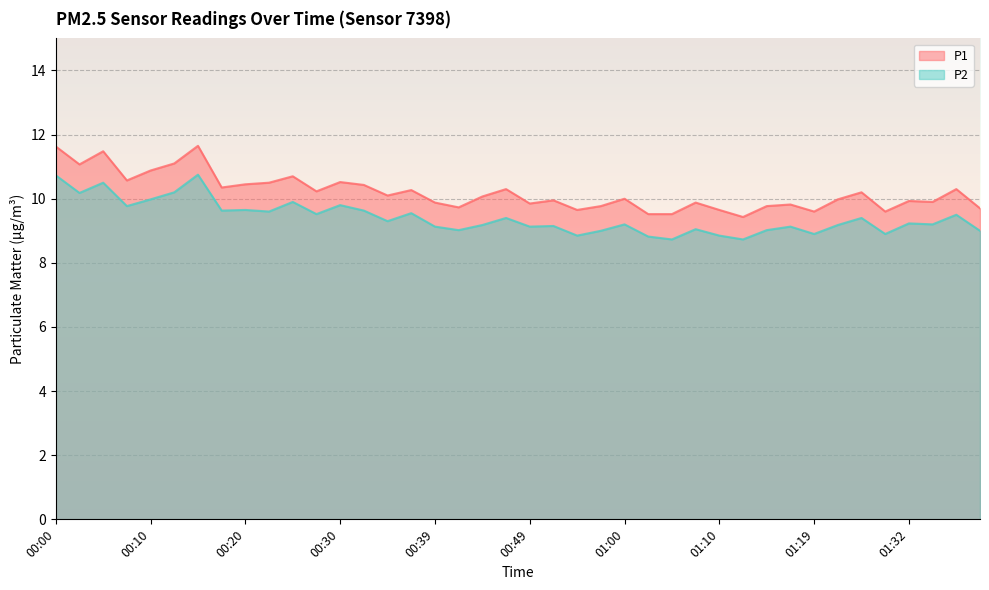

What is the value of the P1 point at the 19th from the left?

10.1